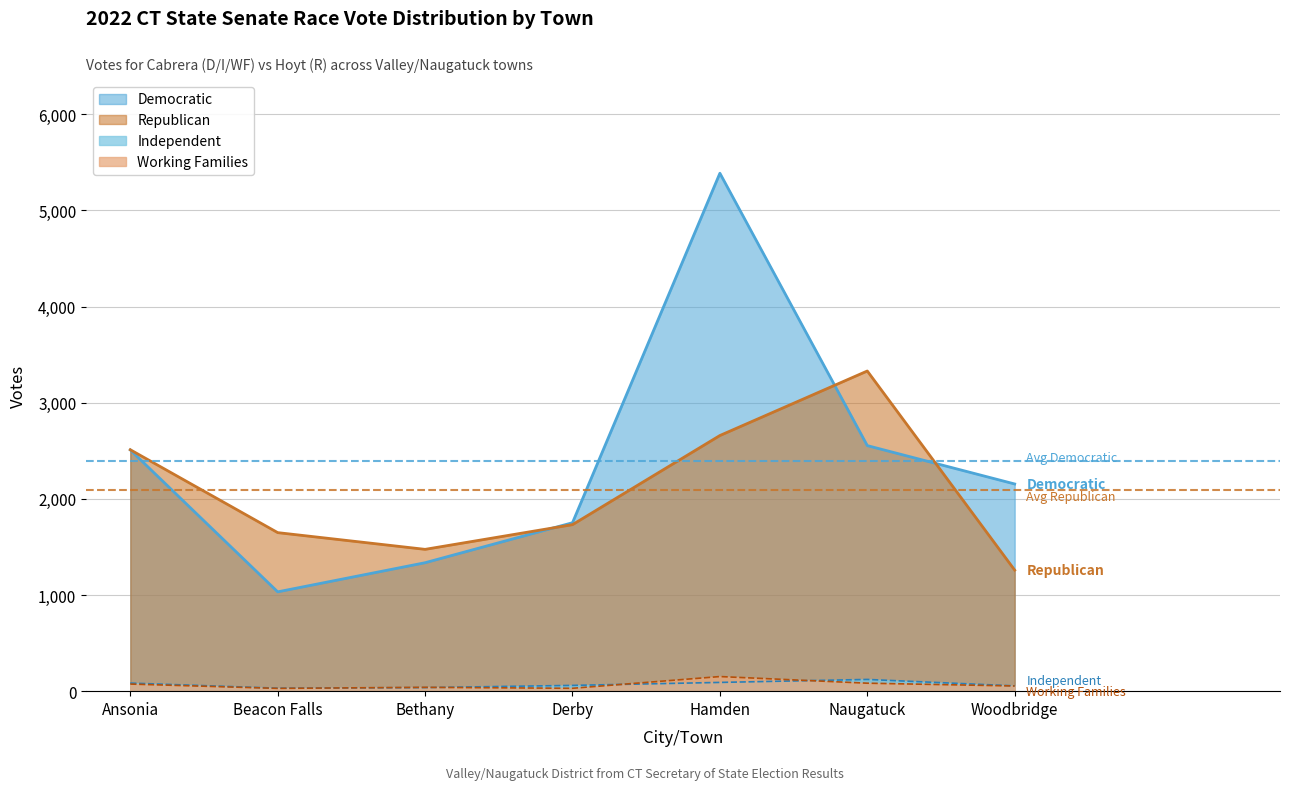

What is the maximum value for Republican?

3330